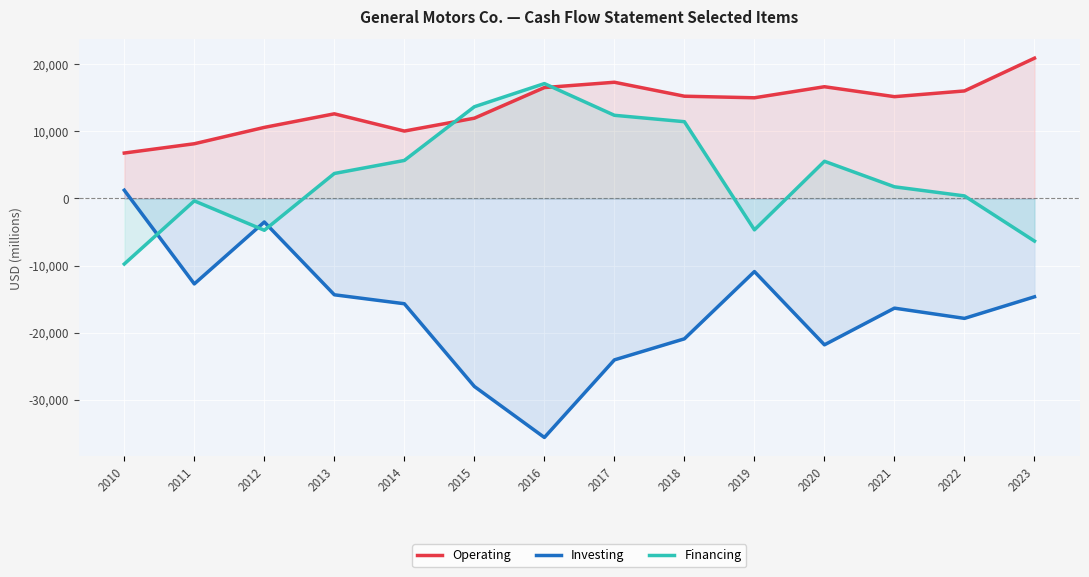

What are all the series names shown in the legend?

Operating, Investing, Financing